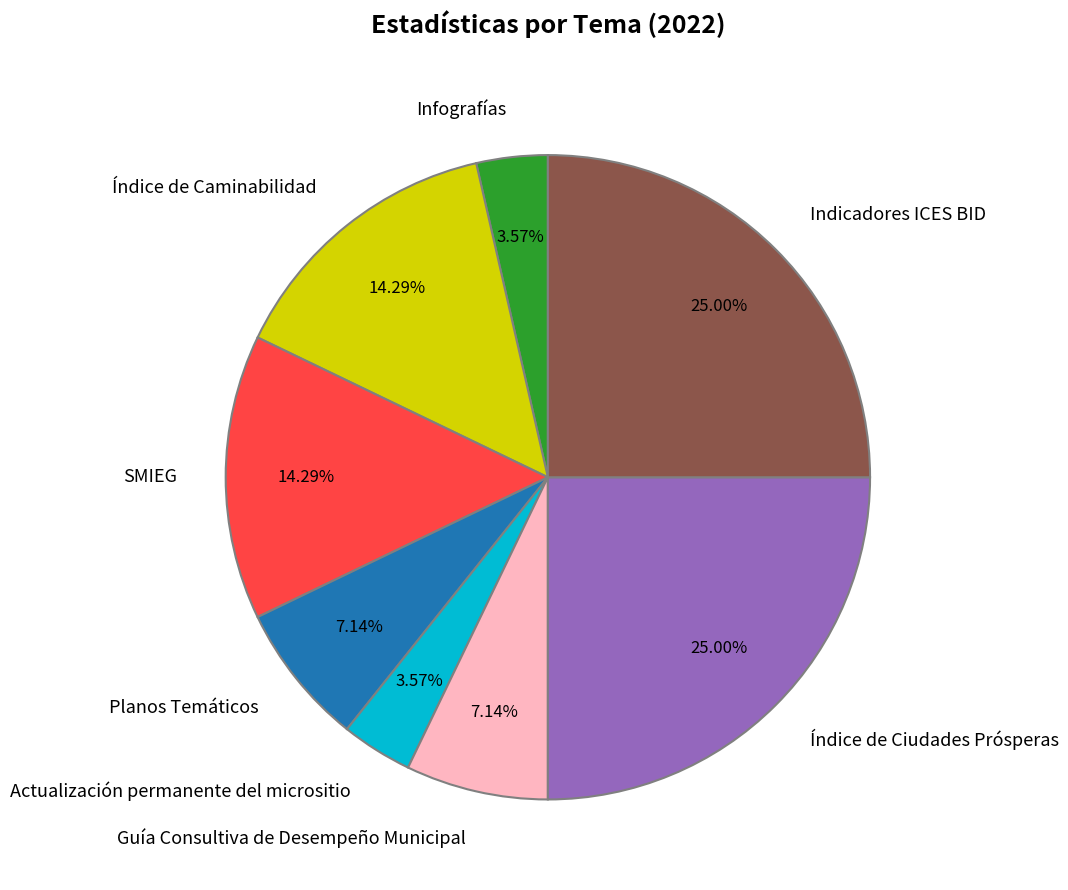

To the nearest percent, what is the difference between the largest and smallest slice percentages?

21%